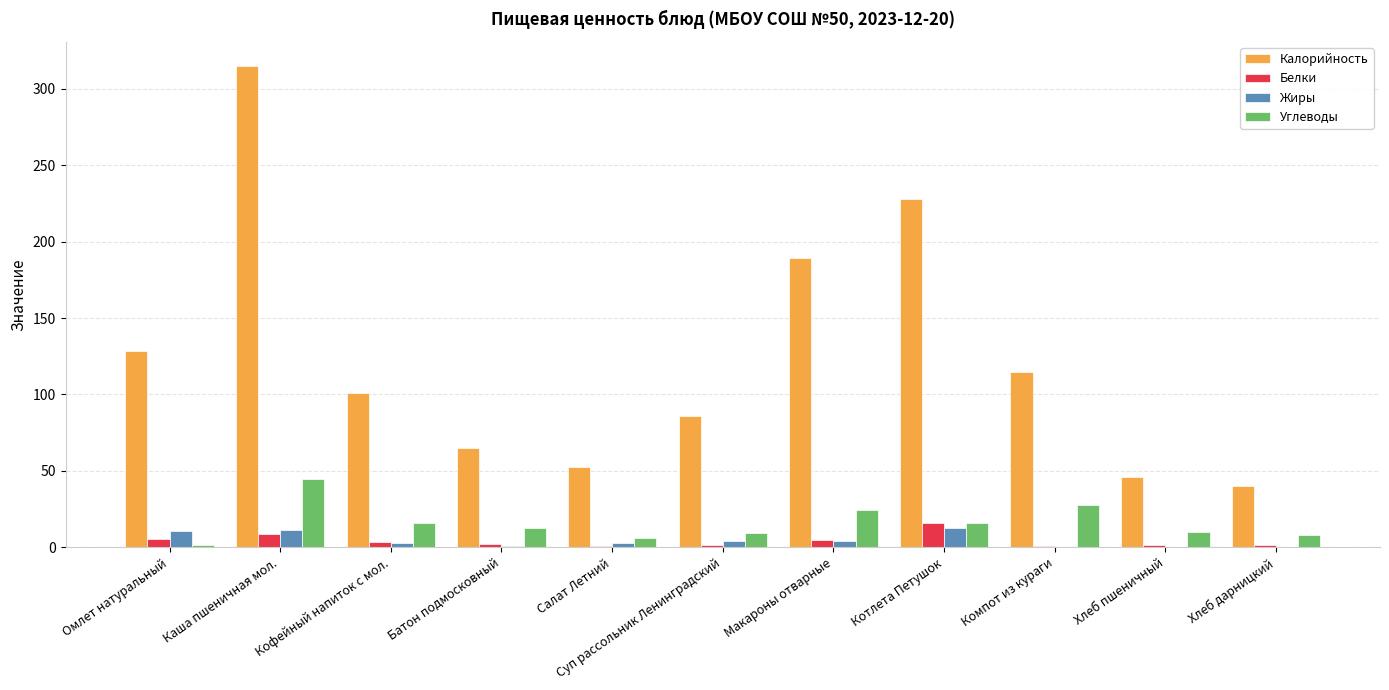

What is the greatest value displayed?

315.0